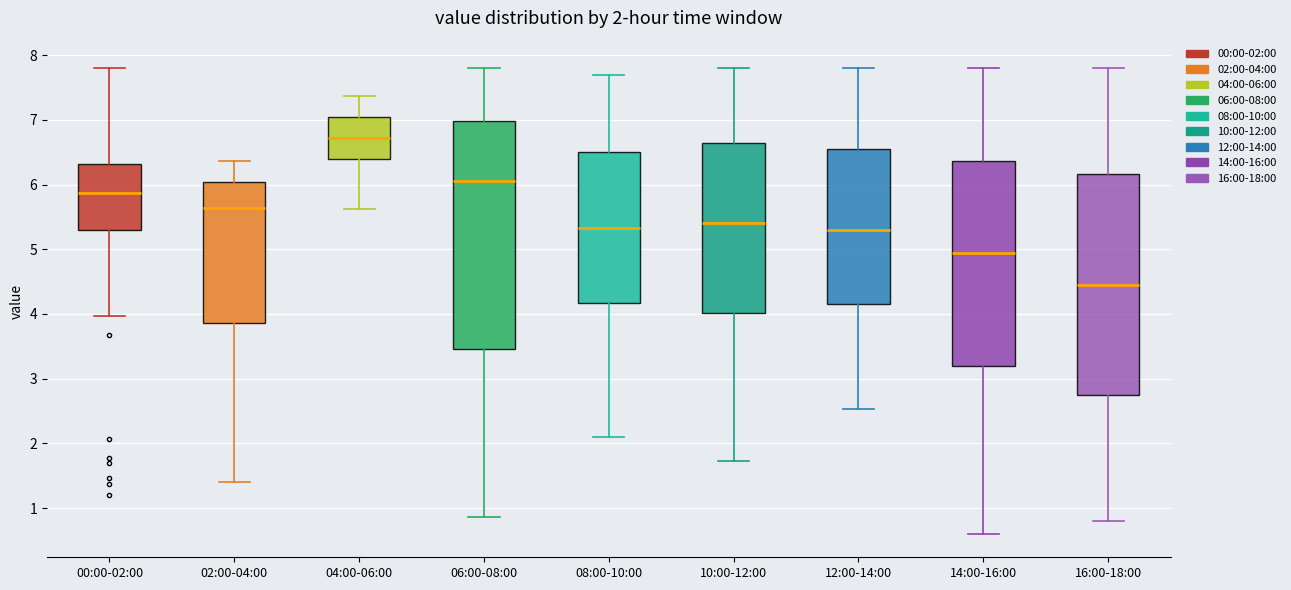

Which box's median line is the lowest?

16:00-18:00